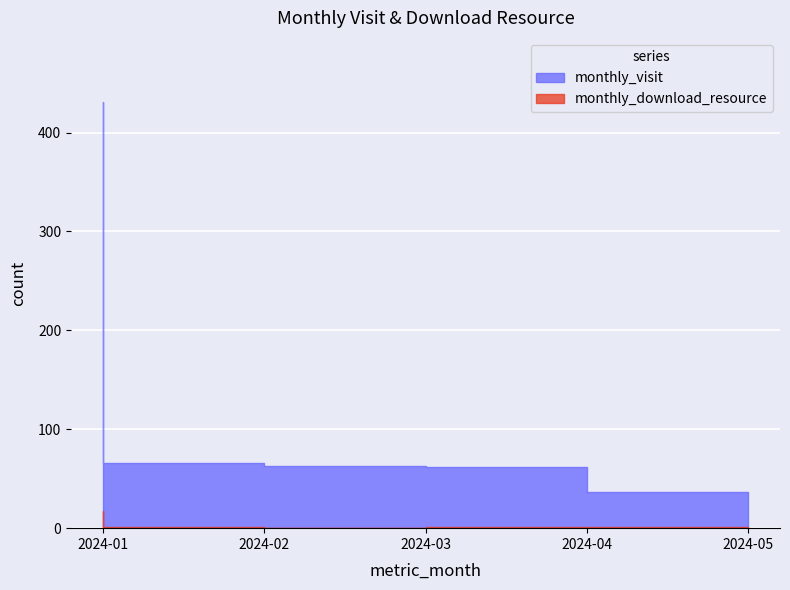

Rank the categories by monthly_download_resource value from highest to lowest.

2024-01, 2024-02, 2024-04, 2024-05, 2024-03